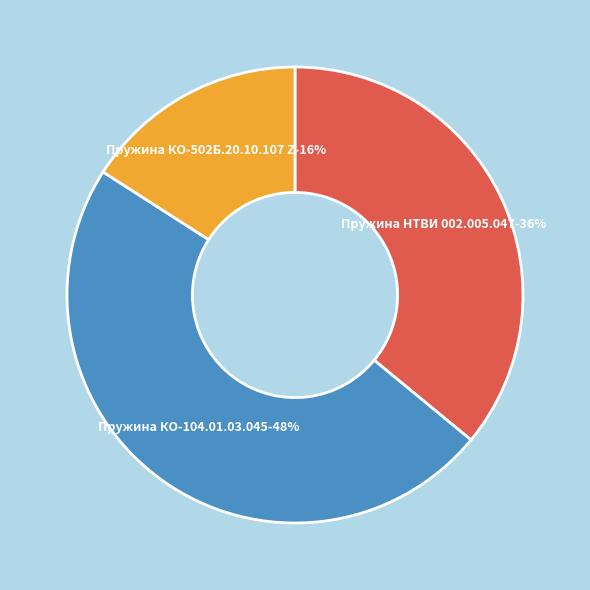

What is the total percentage of Пружина НТВИ 002.005.047 and Пружина КО-502Б.20.10.107 Z?

51.9%